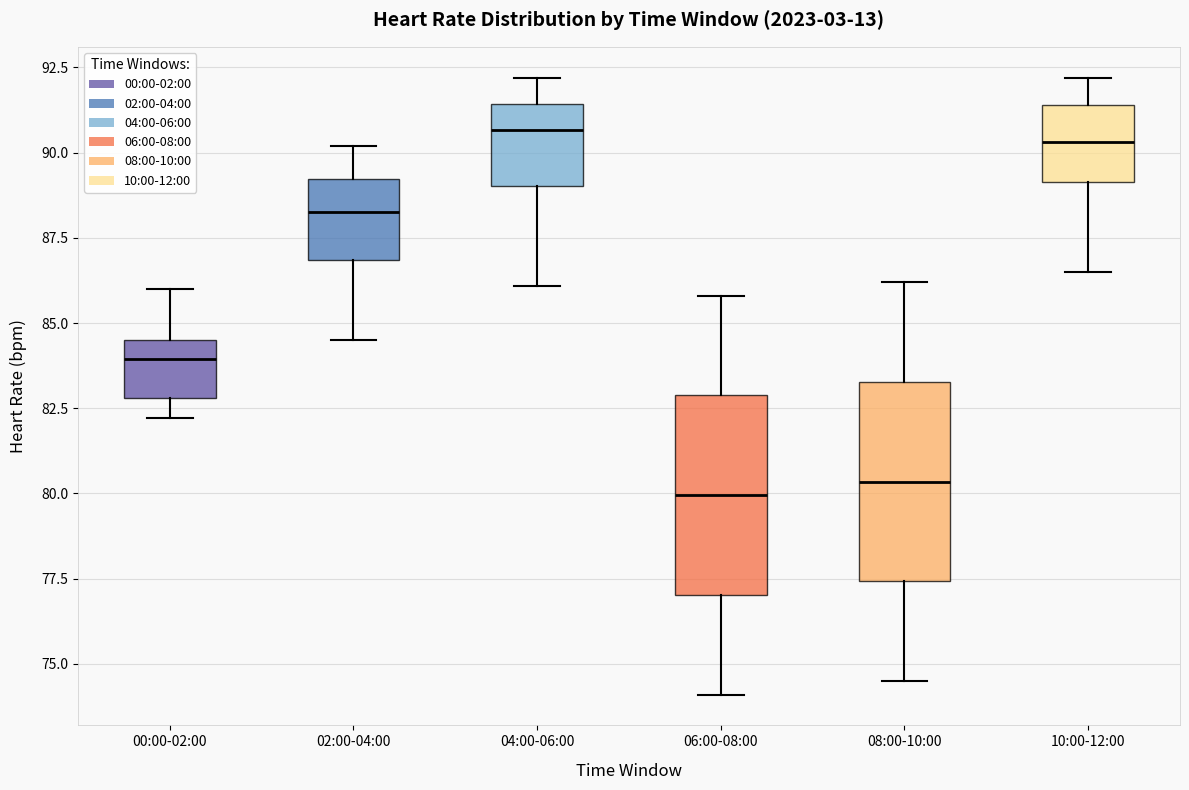

Where does the median line of the box for 00:00-02:00 sit on the y-axis? The values are not printed on the chart, so give them approximately, as read against the axis.

84.0